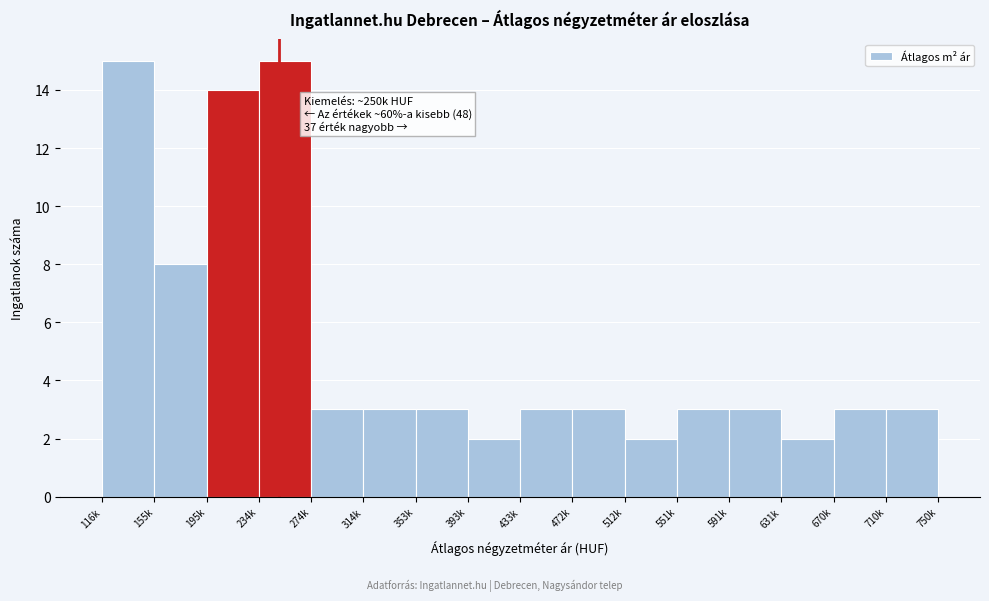

Reading left to right, extract all data points from this chart.

116k=15	155k=8	195k=14	234k=15	274k=3	314k=3	353k=3	393k=2	433k=3	472k=3	512k=2	551k=3	591k=3	631k=2	670k=3	710k=3